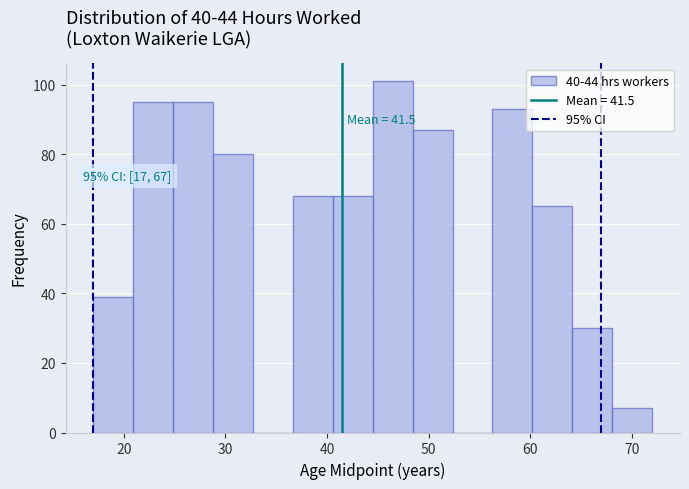

Around what value on the x-axis is the tallest bar? Give the approximate position of its centre, as read against the axis.

46